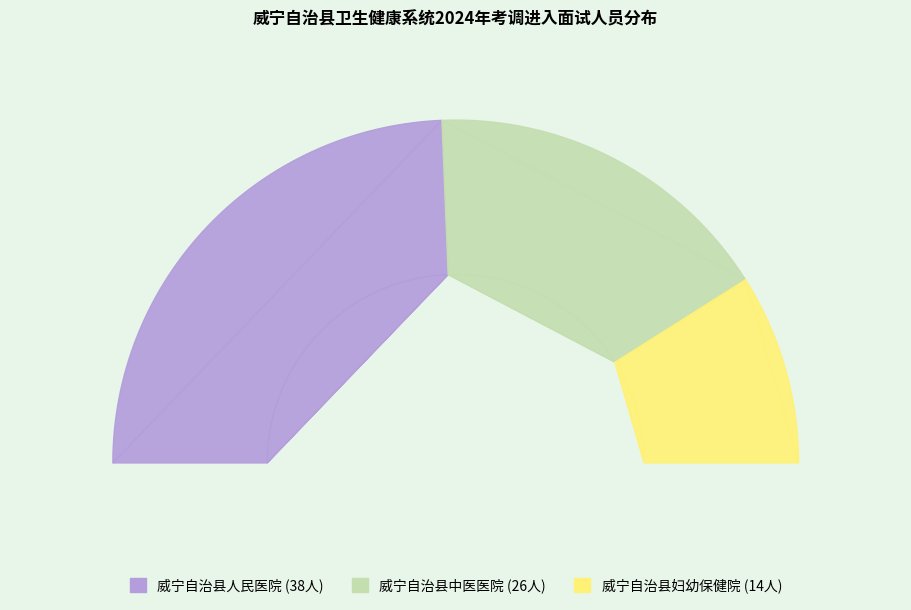

To the nearest percent, what is the difference between the 威宁自治县人民医院 and 威宁自治县中医医院 slice percentages?

15%